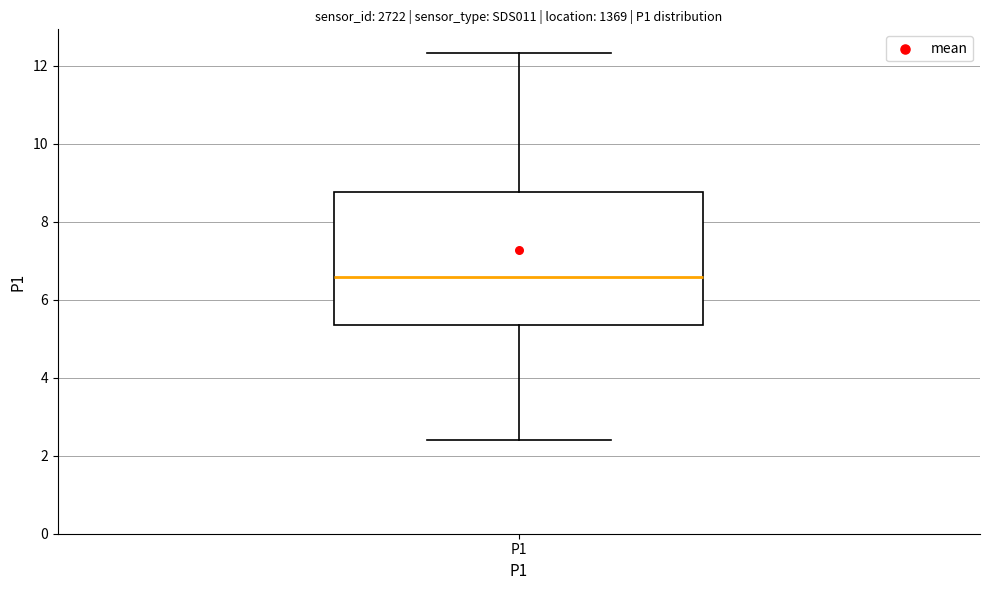

Where does the median line of the box for P1 sit on the y-axis? The values are not printed on the chart, so give them approximately, as read against the axis.

6.6